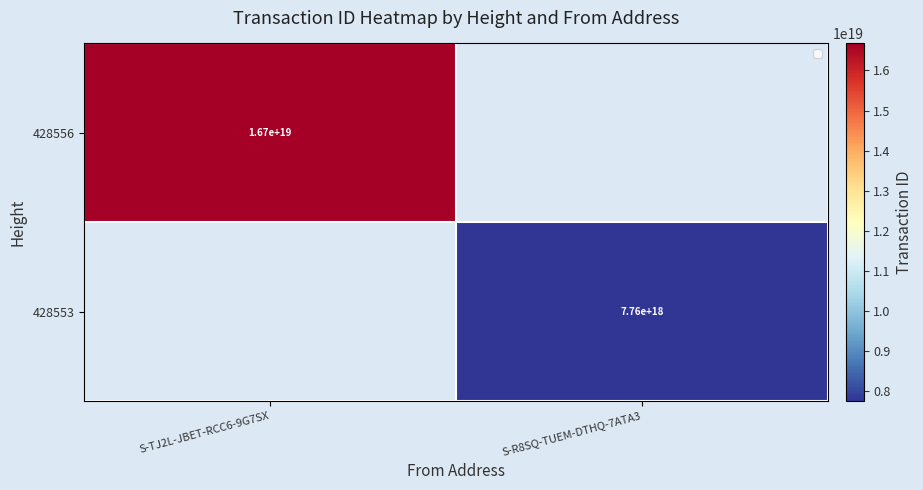

The value of 428556 at S-TJ2L-JBET-RCC6-9G7SX is 28151047627935014912. True or false?

False